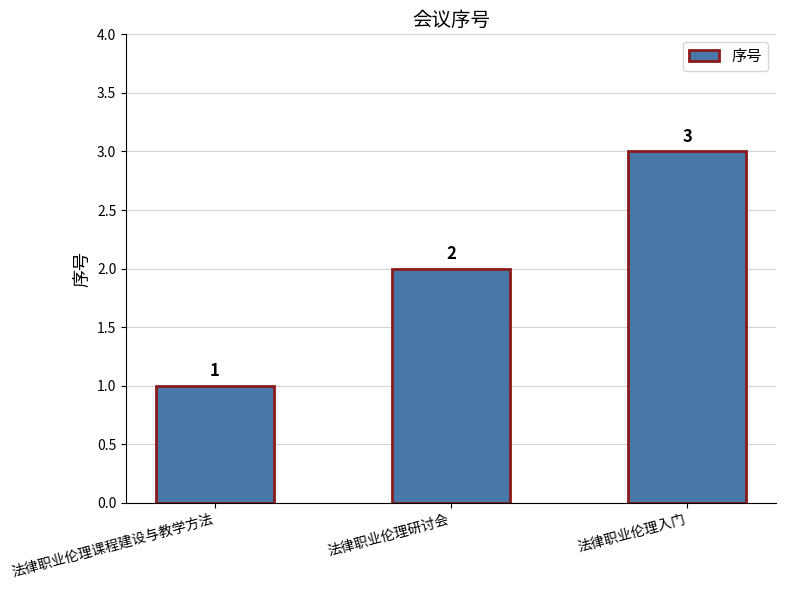

What is the value of the 1st bar from the left?

1